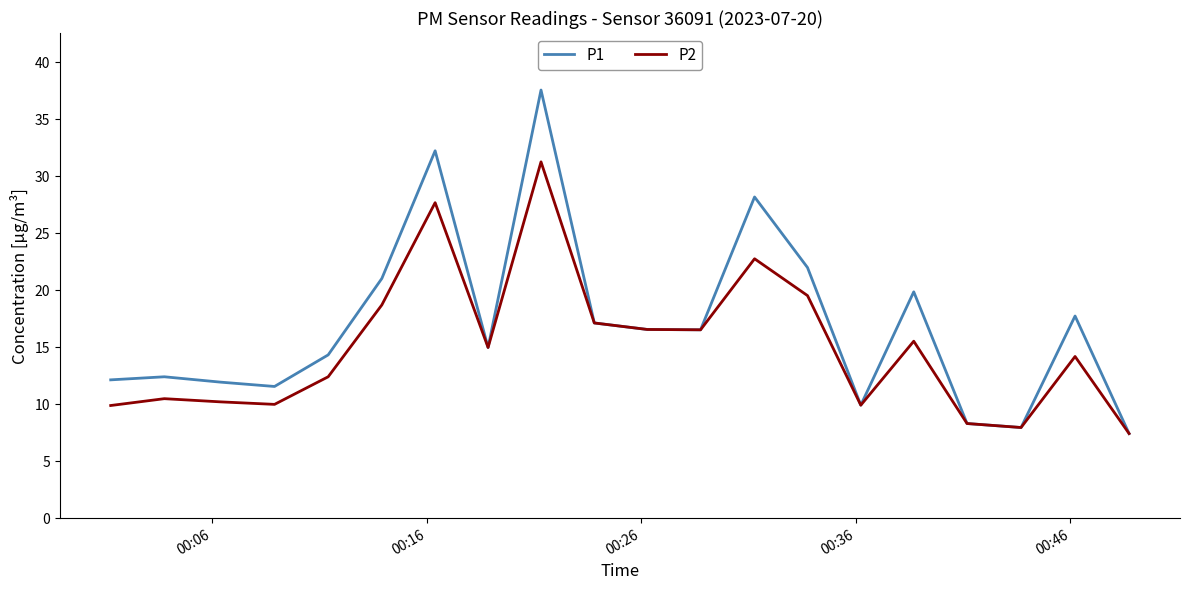

List the series in order of their overall mean, lowest first.

P2, P1